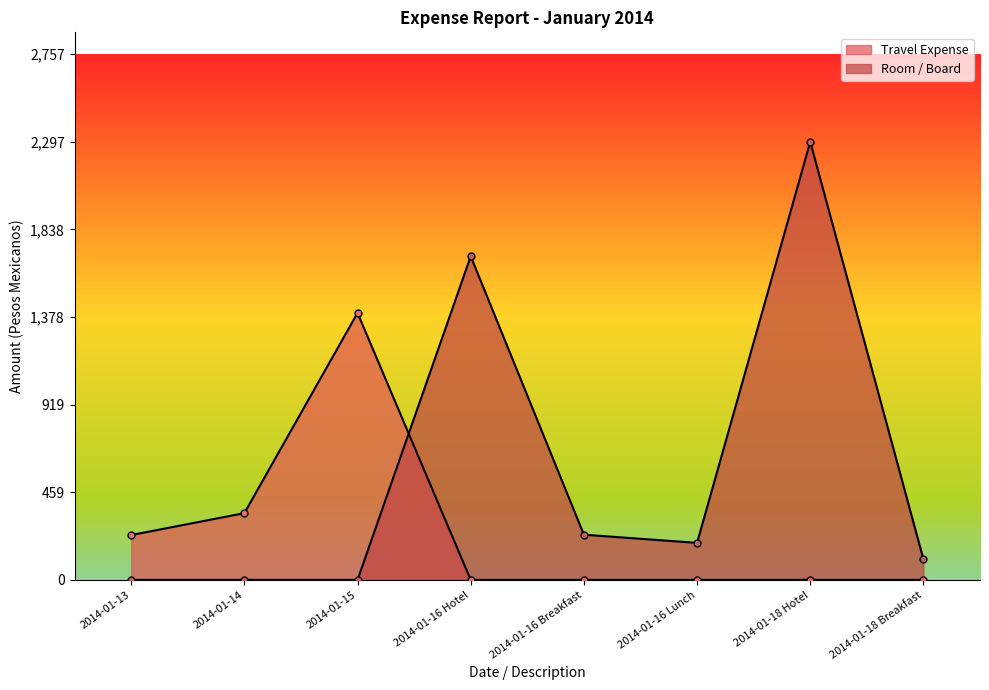

How many lines are shown in the chart?

2